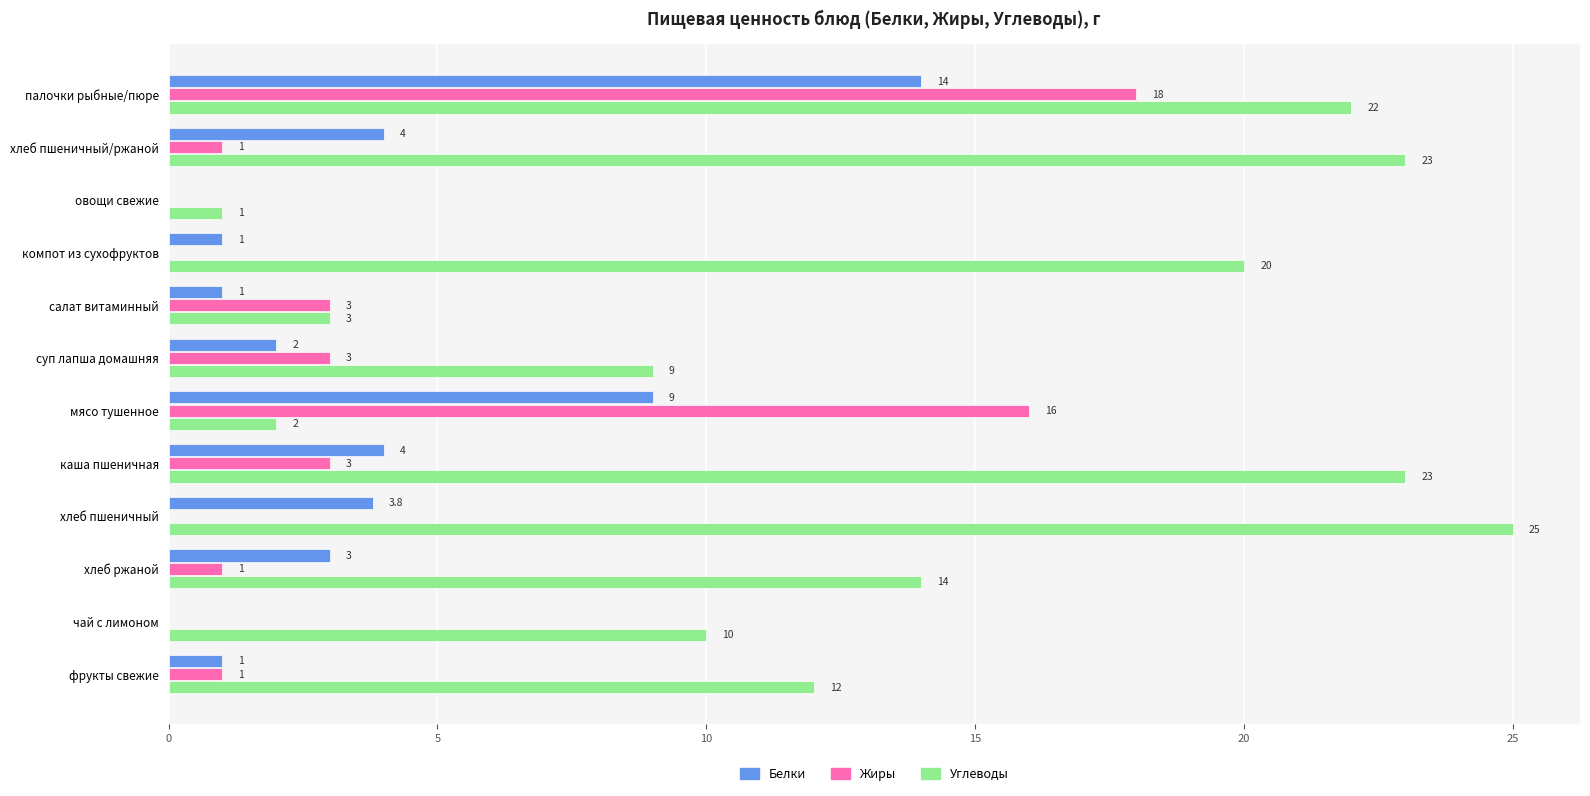

Which series has the widest spread of values?

Углеводы